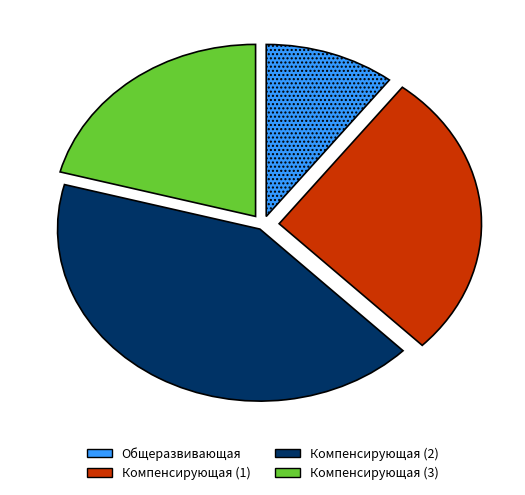

How many segments does this pie chart have?

4